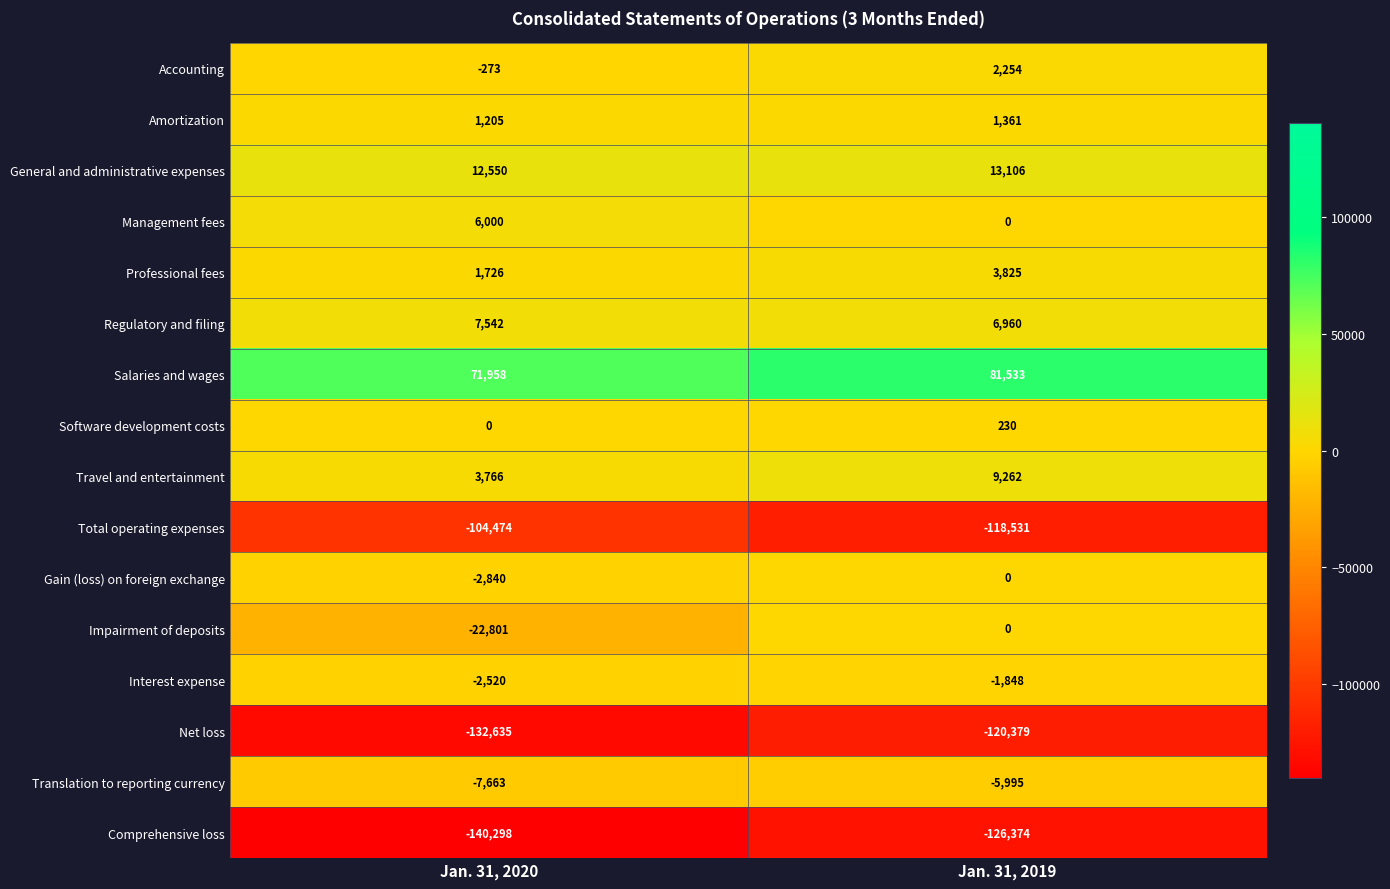

At which label does Impairment of deposits reach its peak?

Jan. 31, 2019